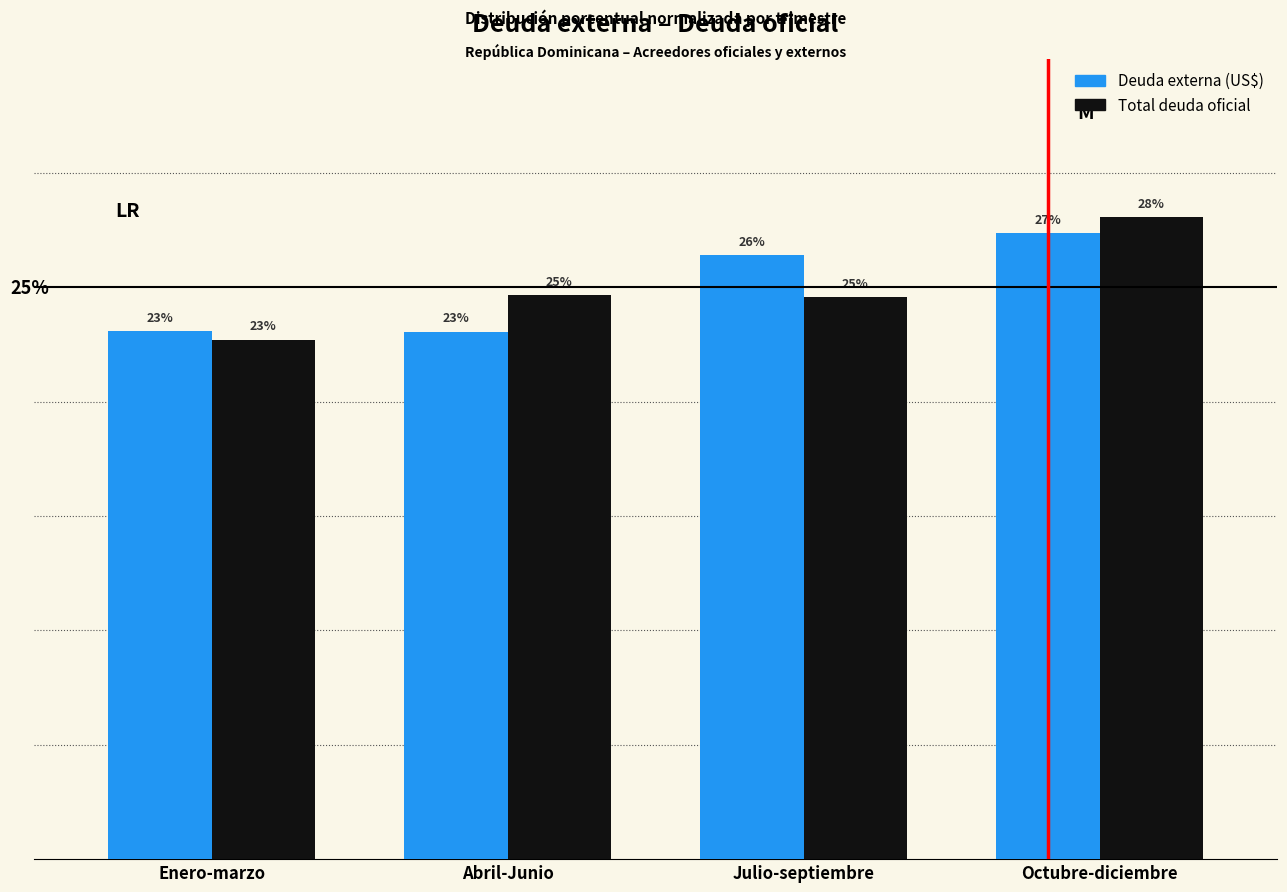

Does the chart contain any negative values?

No